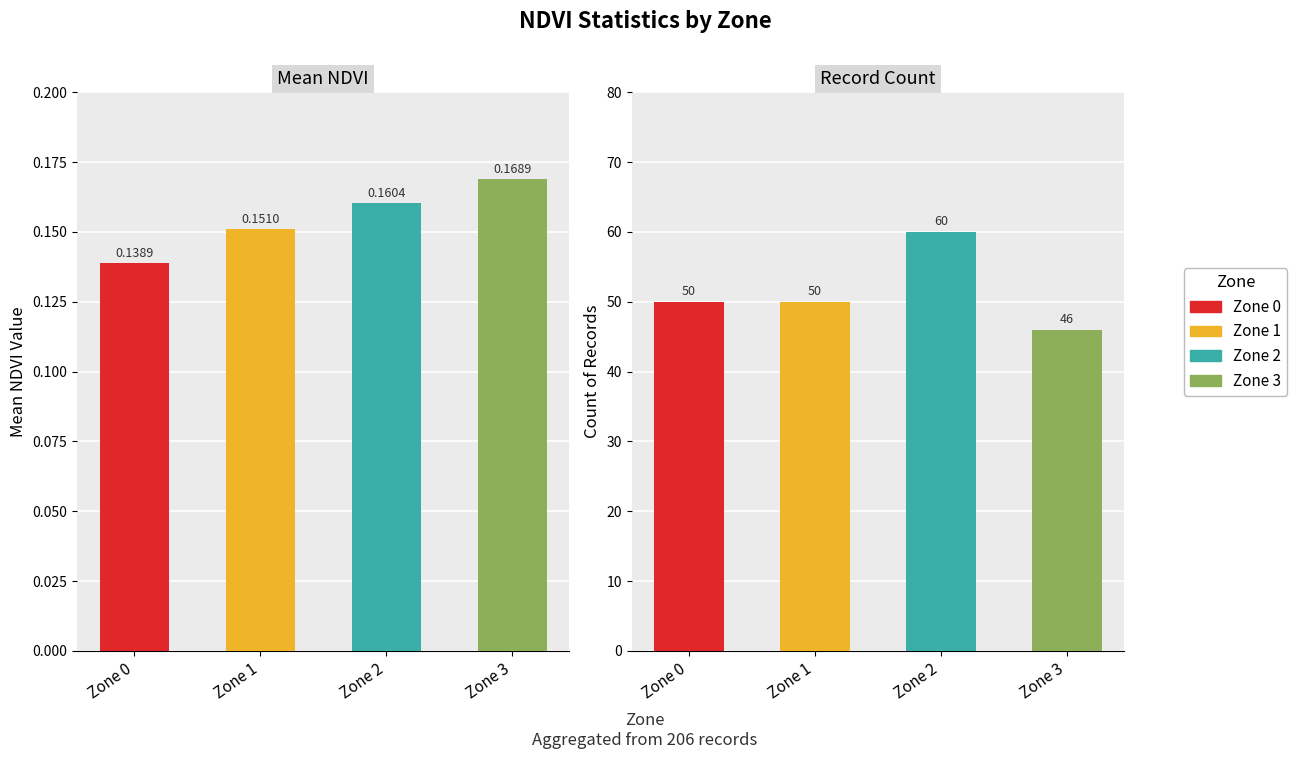

At which label does Count reach its peak?

Zone 2